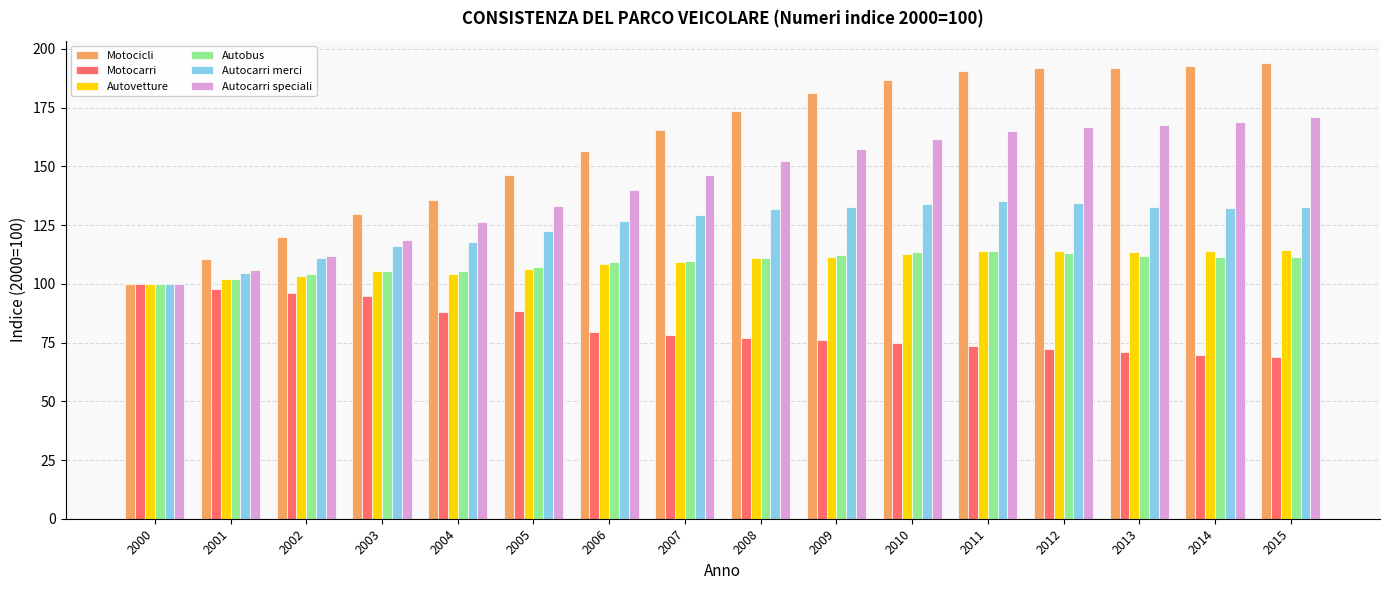

How many values in the Motocicli series exceed 173?

8